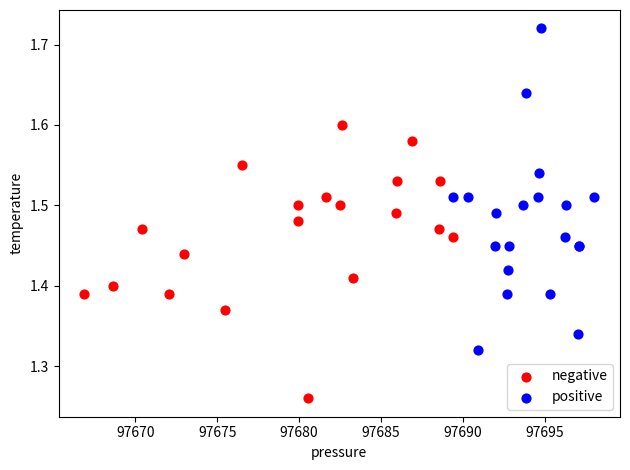

Which series contains the highest Y value?

positive